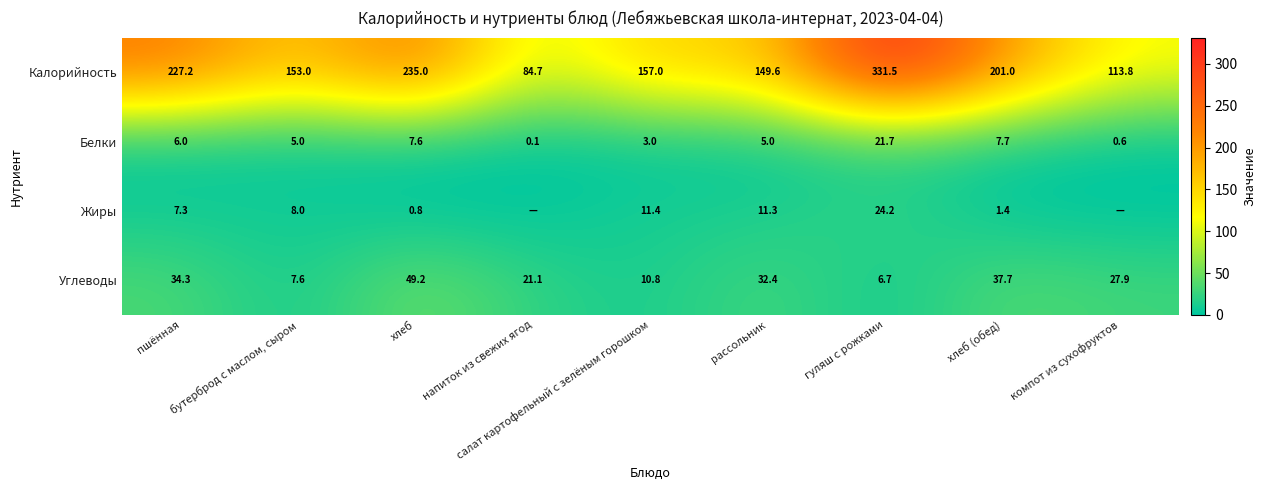

The Жиры series shows 34.8 at гуляш с рожками. True or false?

False